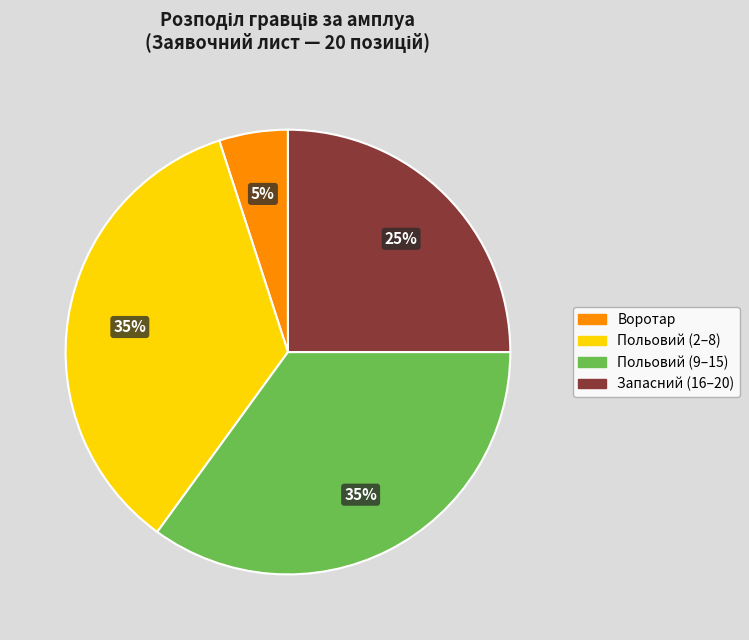

Count the number of slices in the pie.

4